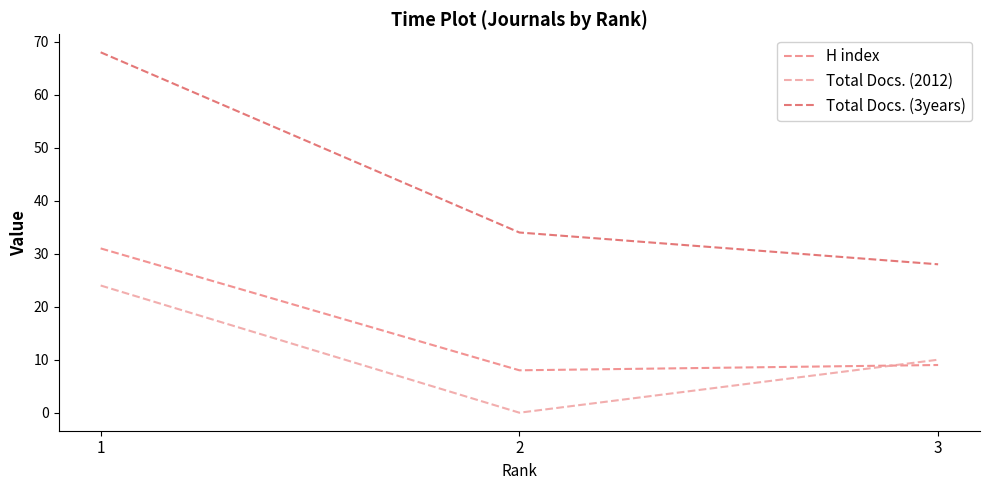

Reading left to right, transcribe all the data shown in this chart.

H index: 1=31	2=8	3=9
Total Docs. (2012): 1=24	2=0	3=10
Total Docs. (3years): 1=68	2=34	3=28